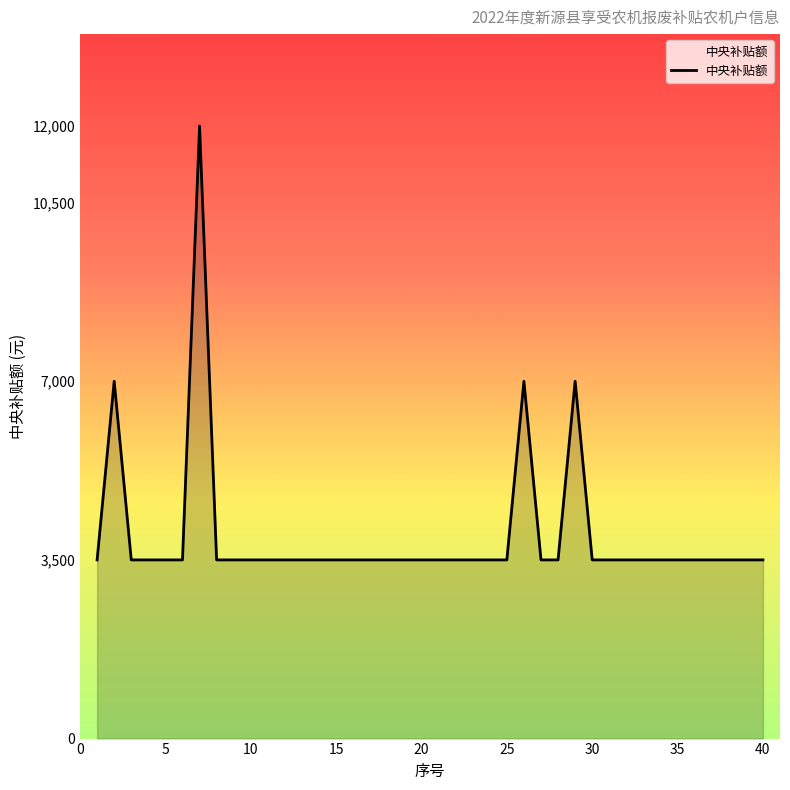

What is the minimum value shown in the chart?

3500